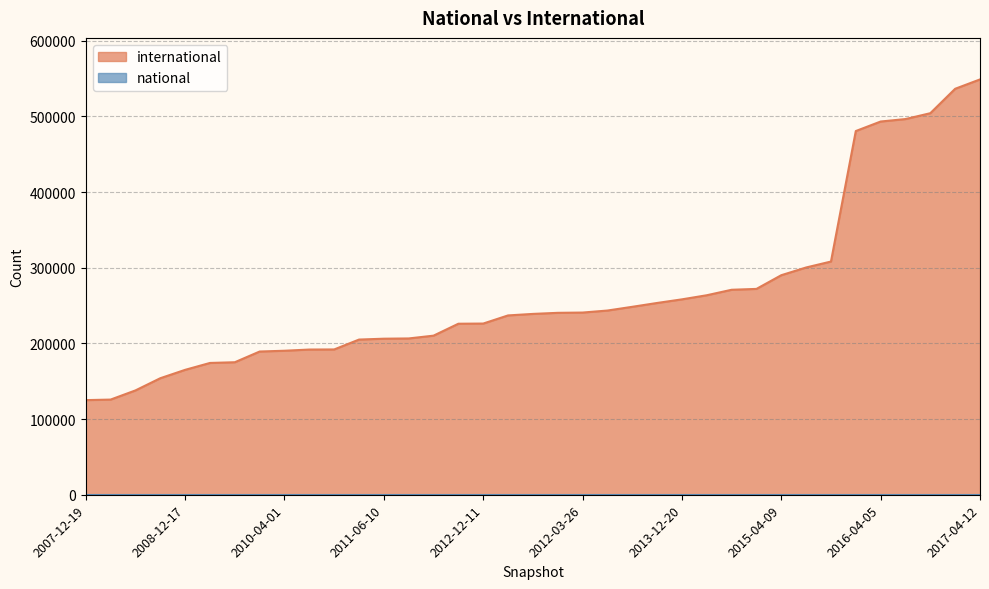

How many data points are less than 238933?

18